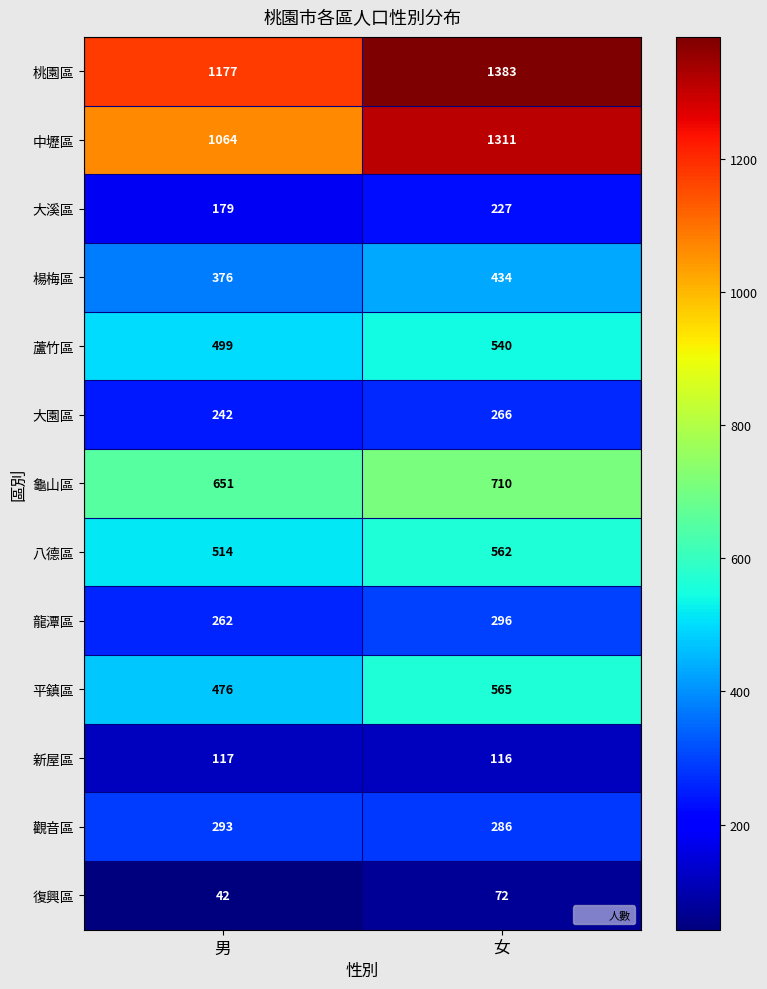

The 大溪區 series shows 179 at 男. True or false?

True